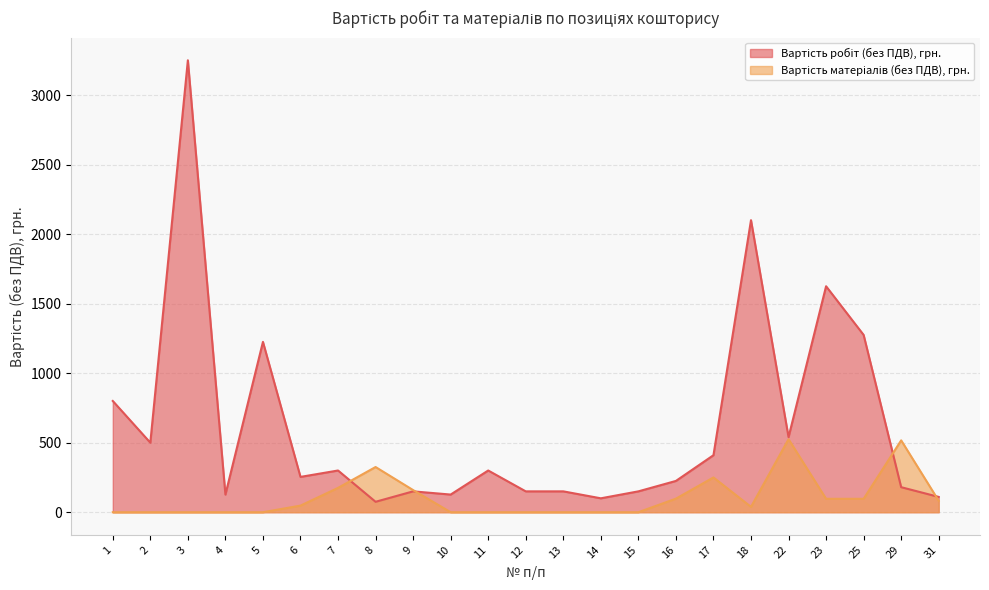

Does the chart have visible grid lines?

Yes